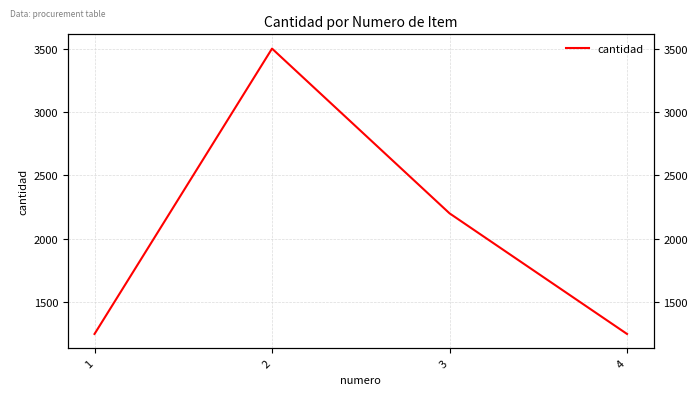

Which category has the lowest value across all series?

1